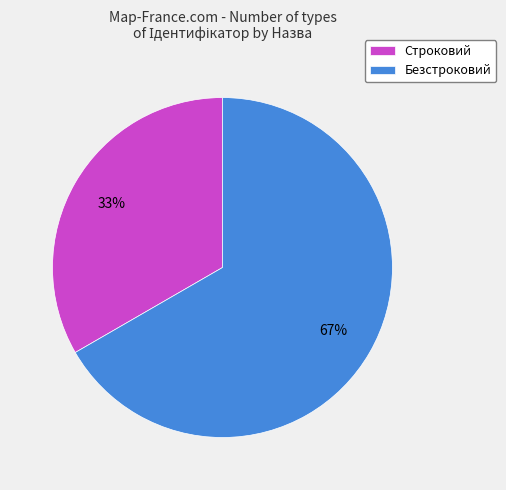

To the nearest percent, what percentage of the pie is Безстроковий?

67%